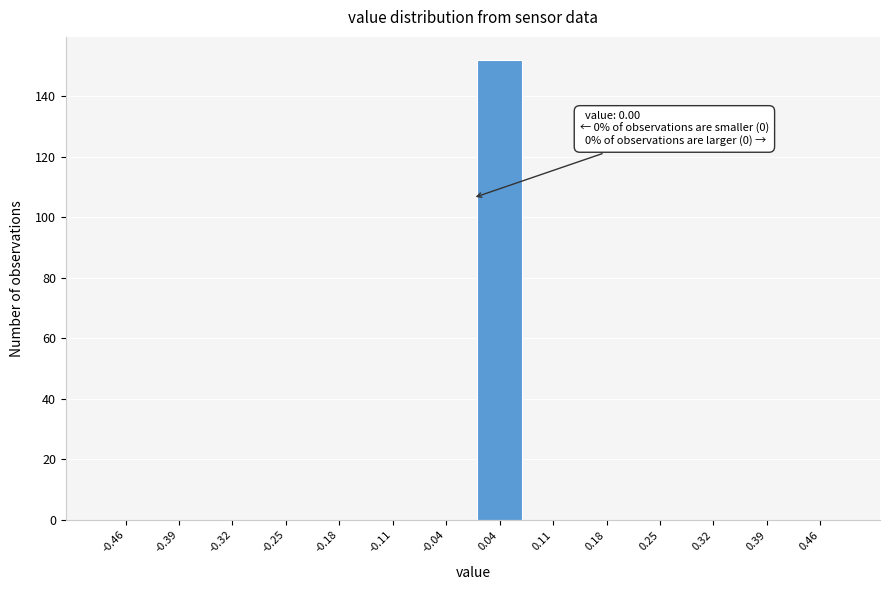

Which range on the x-axis has the tallest bar?

0.00 to 0.07